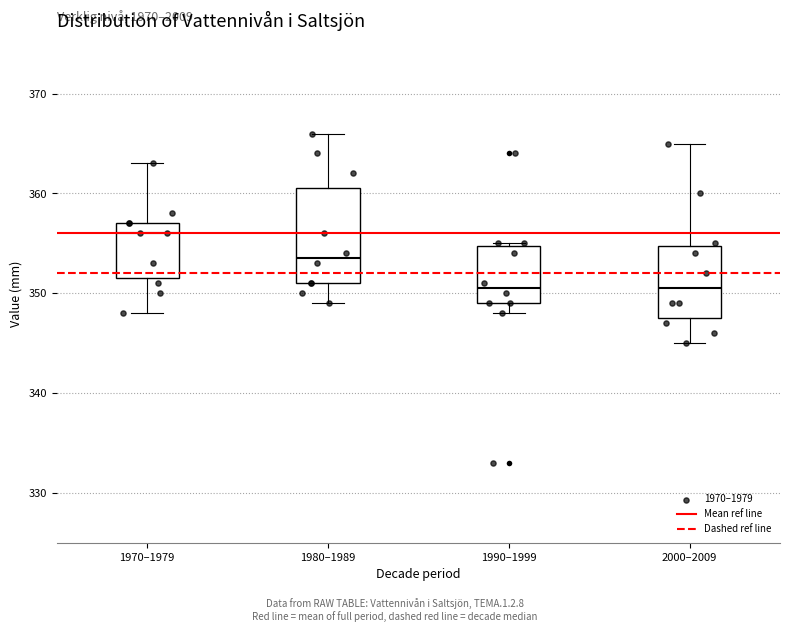

Reading left to right, transcribe this box plot: for each box, give where its median line is, the range the box spans, and where its two whiskers end, as read against the y-axis. The values are not printed on the chart, so give them approximately, as read against the axis.

1970–1979: median 356, box 352 to 357, whiskers 348 to 363
1980–1989: median 354, box 351 to 361, whiskers 349 to 366
1990–1999: median 351, box 349 to 355, whiskers 348 to 355
2000–2009: median 351, box 348 to 355, whiskers 345 to 365